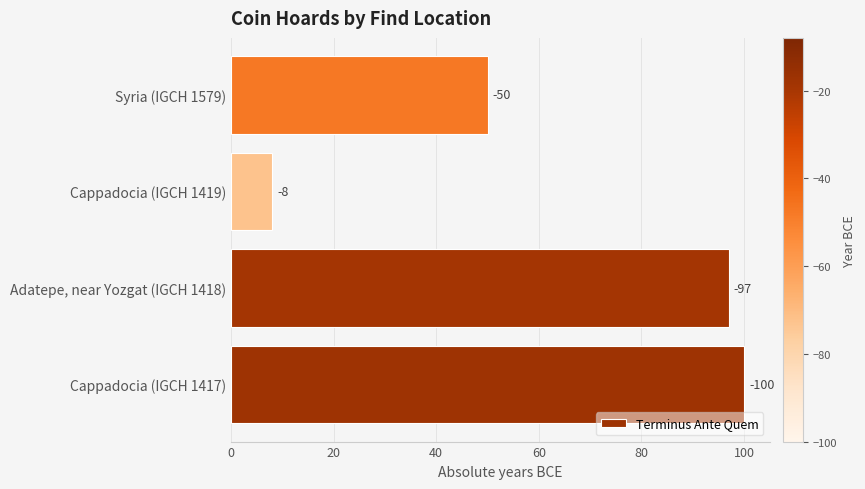

How many bars are there in total?

4